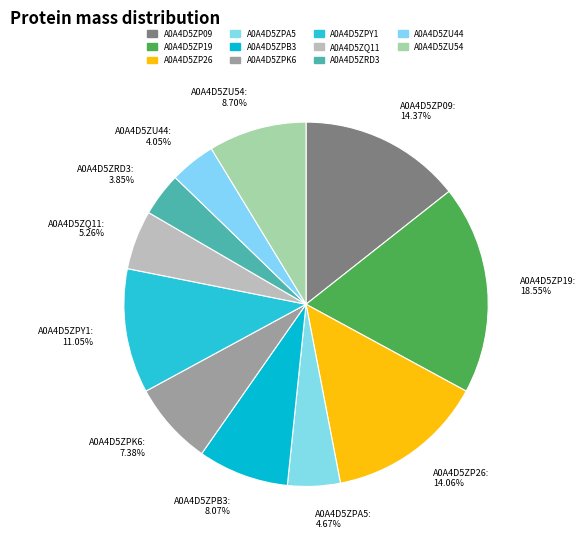

To the nearest percent, what is the difference between the largest and smallest slice percentages?

15%